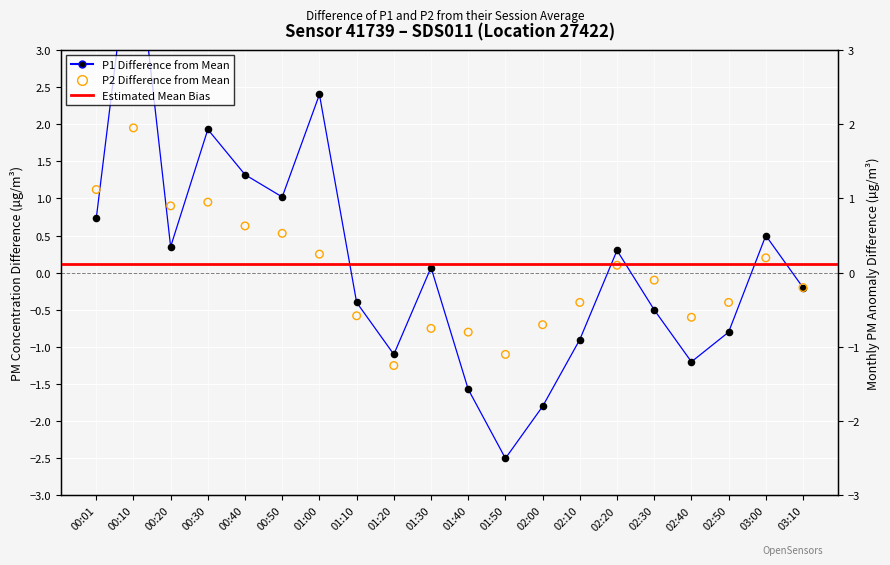

Is the value of P2 at 01:30 greater than the value of P1 at 01:20?

Yes